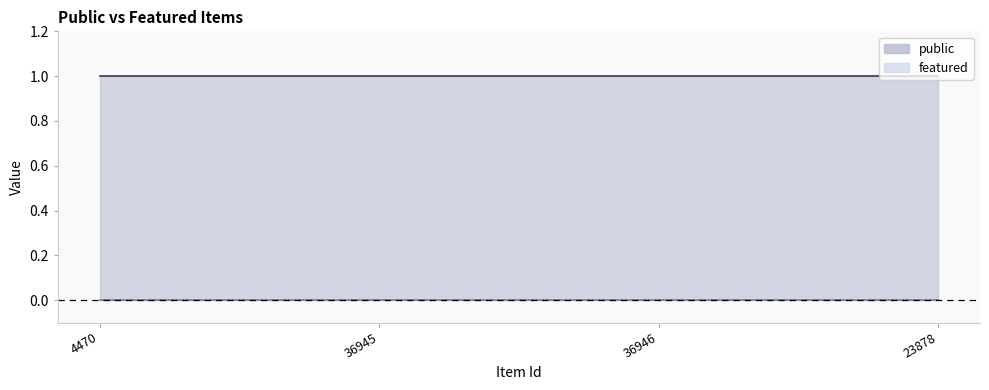

At which label is featured closest to 0?

4470